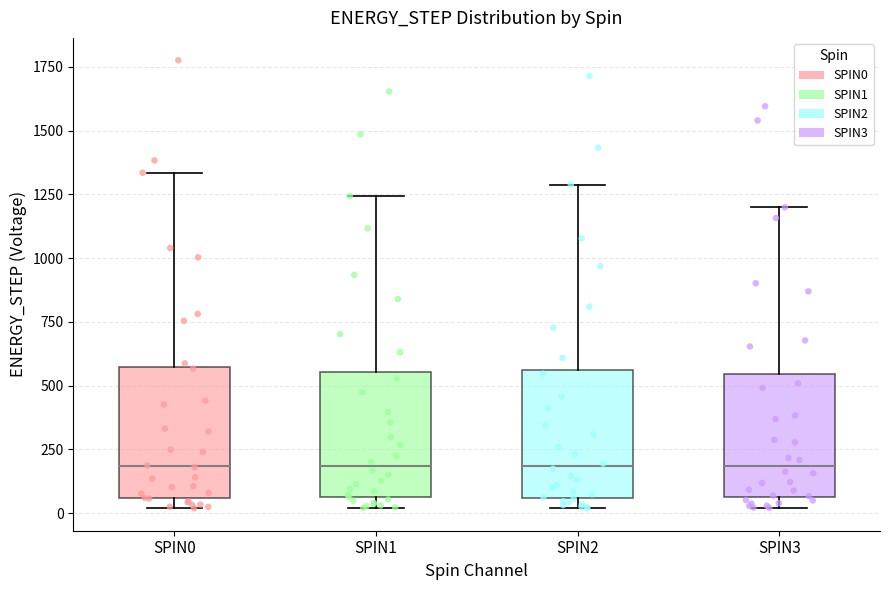

Reading left to right, read every box against the y-axis: the position of its median line, the range the box covers, and the ends of its whiskers. The values are not printed on the chart, so give them approximately, as read against the axis.

SPIN0: median 200, box 50 to 550, whiskers 0 to 1350
SPIN1: median 200, box 50 to 550, whiskers 0 to 1250
SPIN2: median 200, box 50 to 550, whiskers 0 to 1300
SPIN3: median 200, box 50 to 550, whiskers 0 to 1200